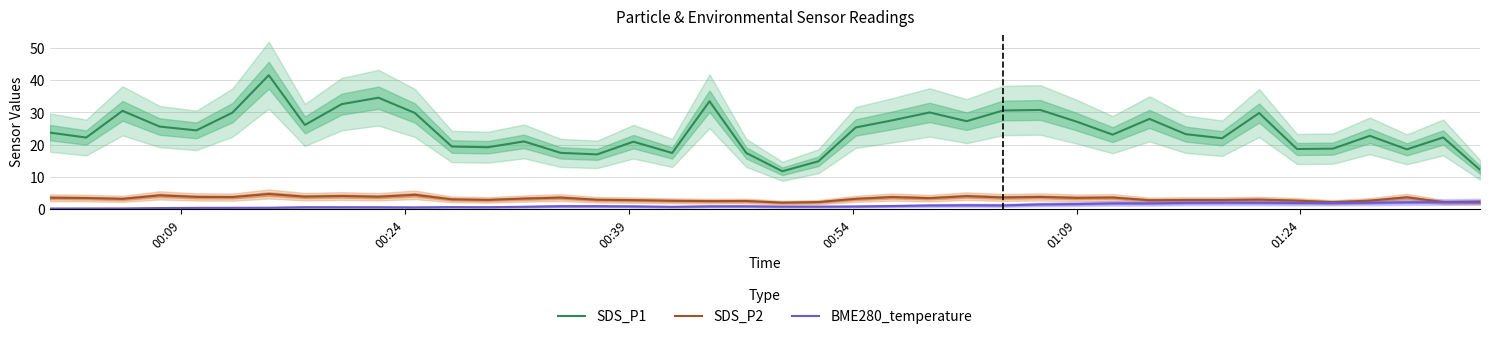

Is this an area chart (filled region under the line)?

No